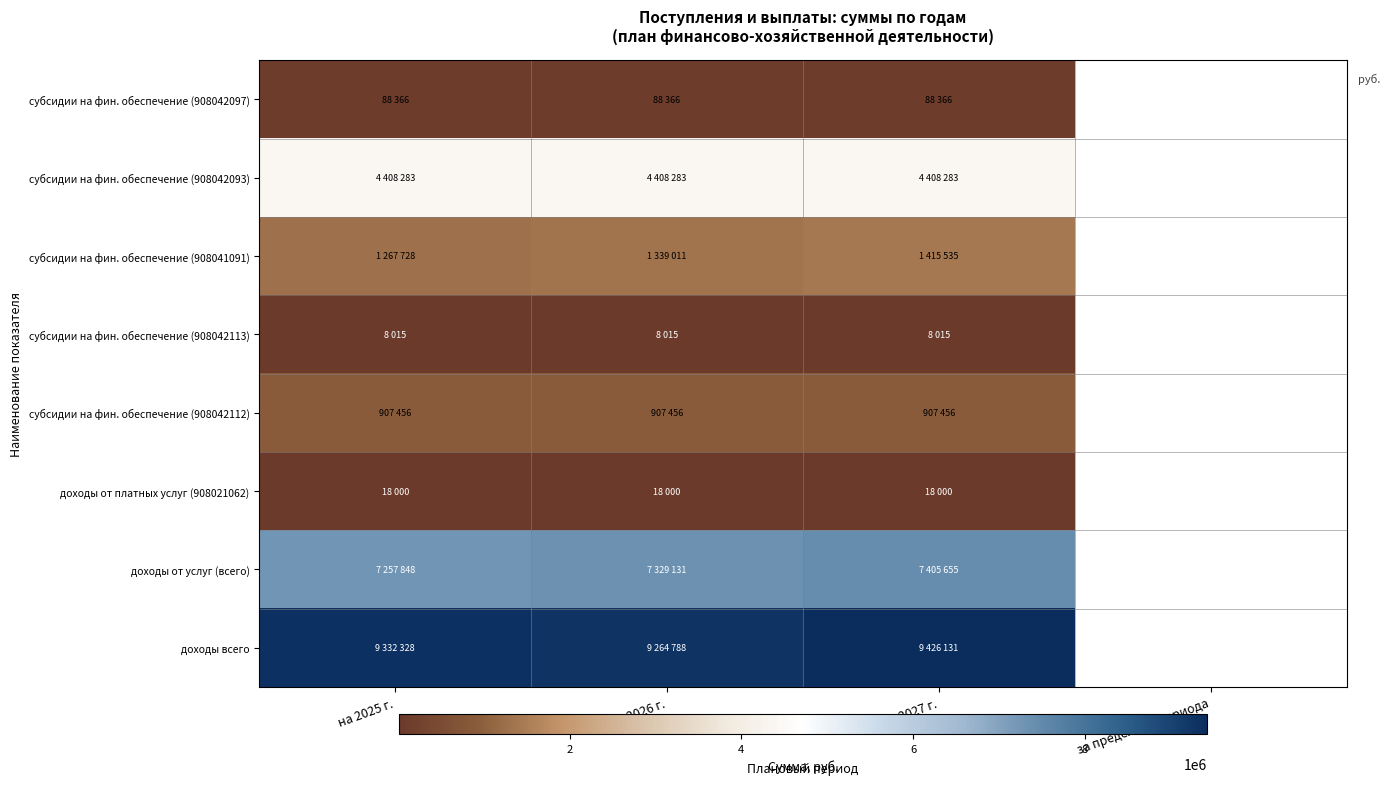

At which category does the chart reach its peak across all series?

на 2027 г.